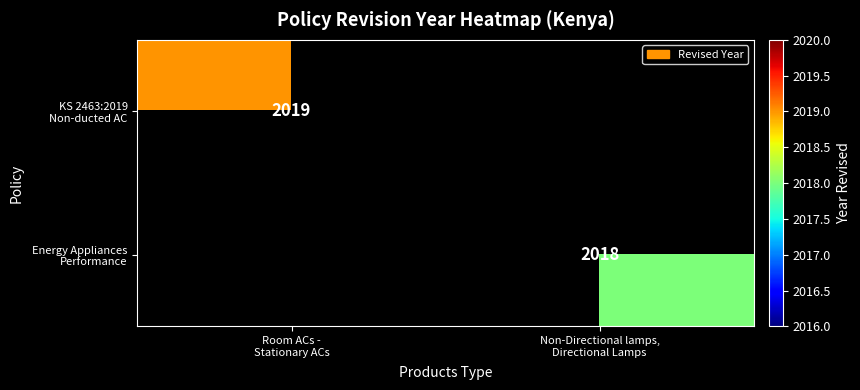

What is the maximum value shown in the chart?

2019.0